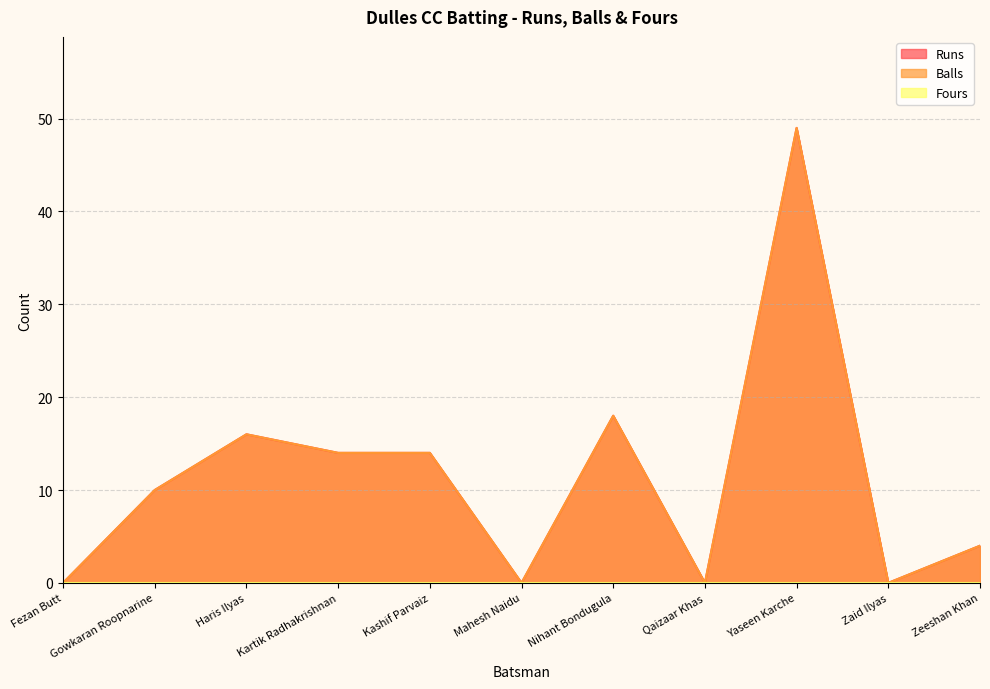

Is it true that Balls equals 18 at Nihant Bondugula?

True